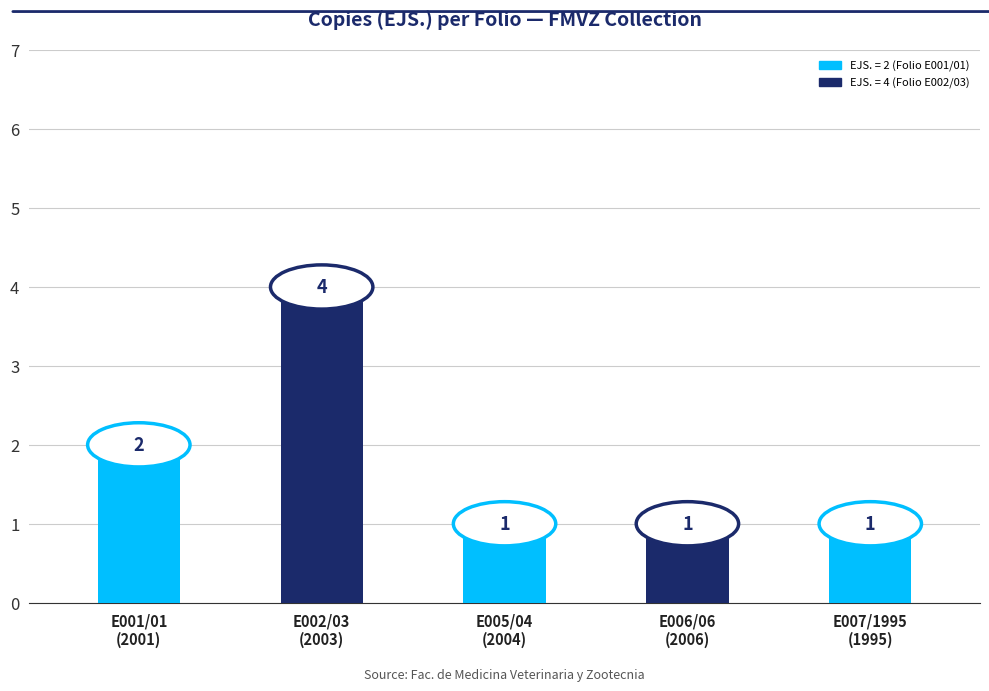

What is the difference between the second highest and second lowest values?

1